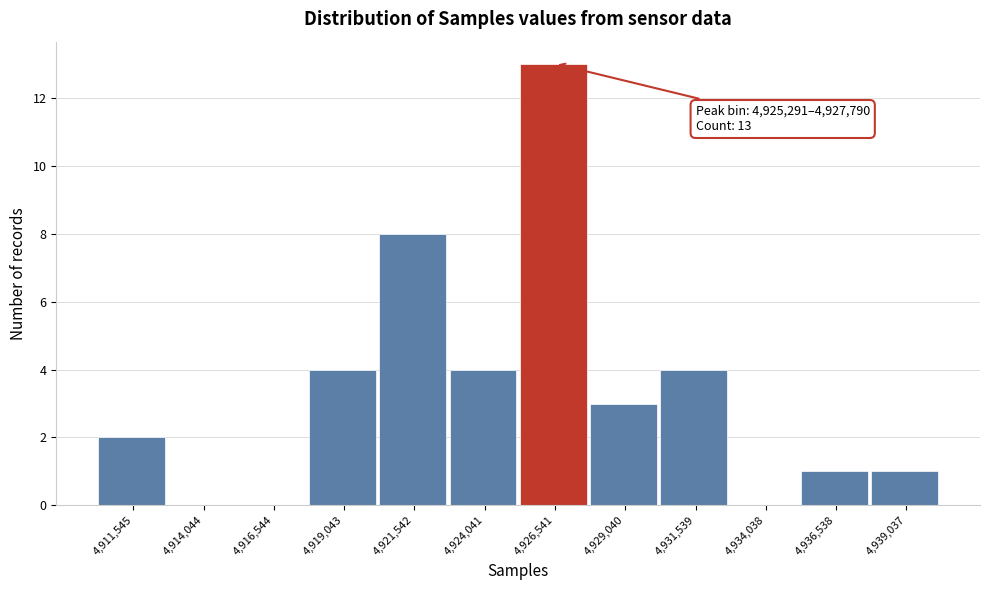

Which range on the x-axis has the tallest bar?

4925500 to 4928000